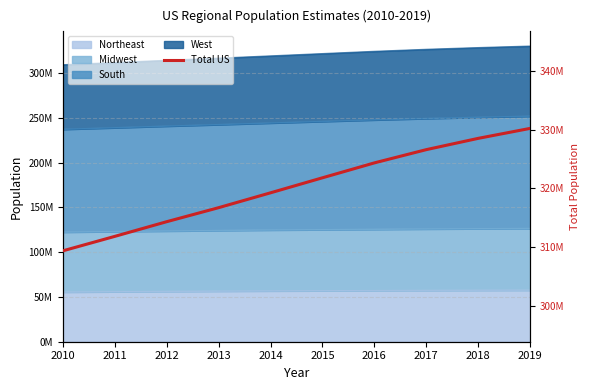

Is it true that the value at 2011 is 410849446?

False